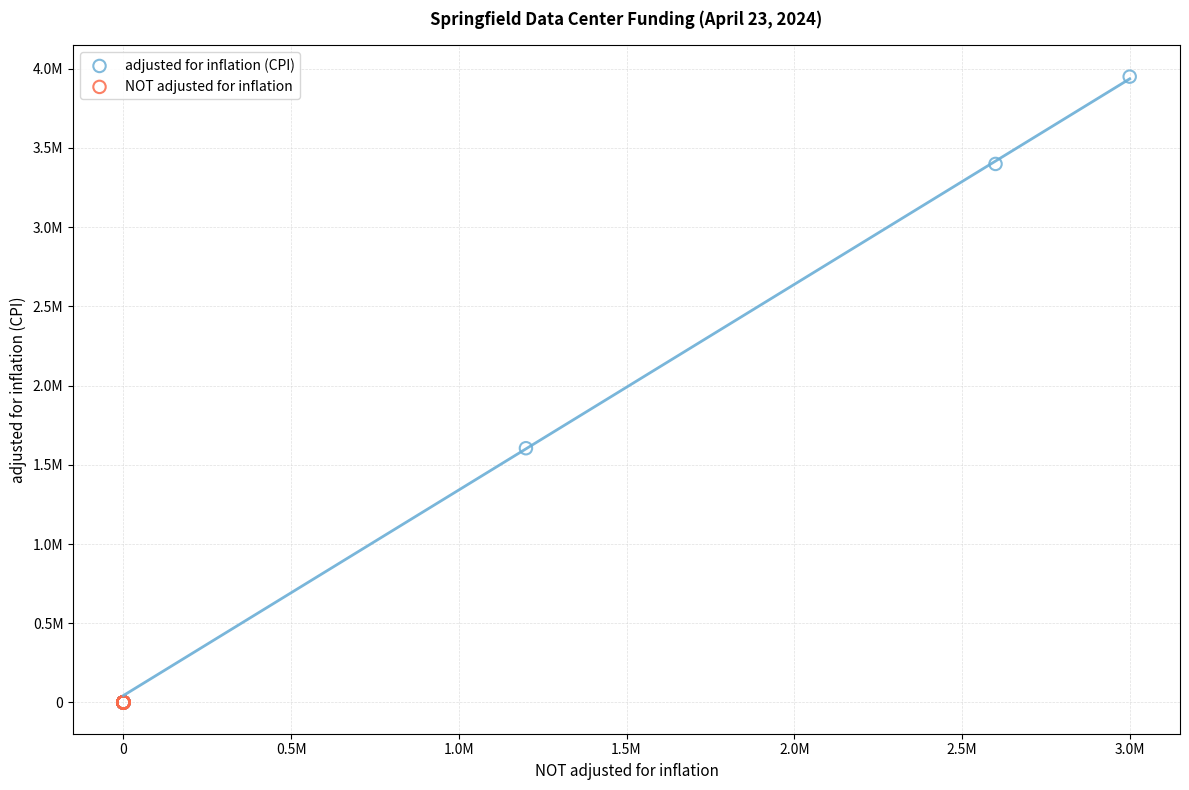

What are all the series names shown in the legend?

adjusted for inflation (CPI), NOT adjusted for inflation